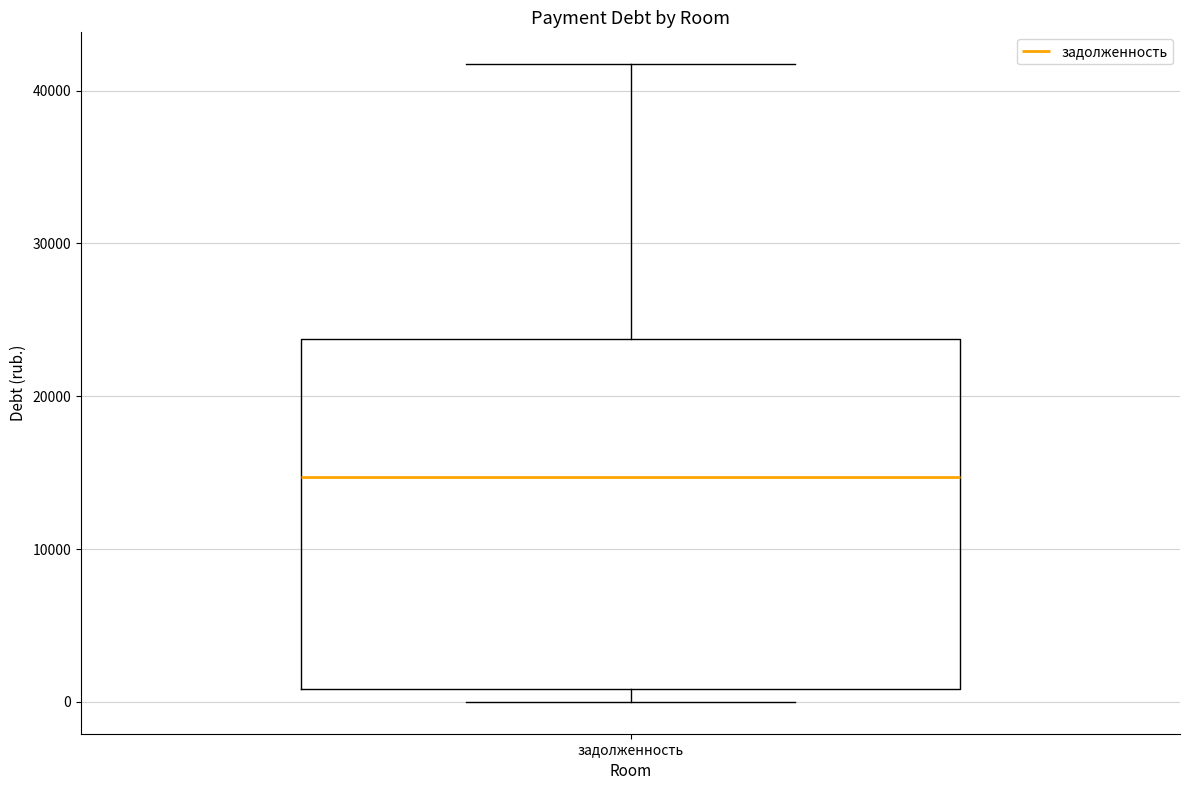

Where is the lower edge of the box for задолженность on the y-axis? The values are not printed on the chart, so give them approximately, as read against the axis.

1000